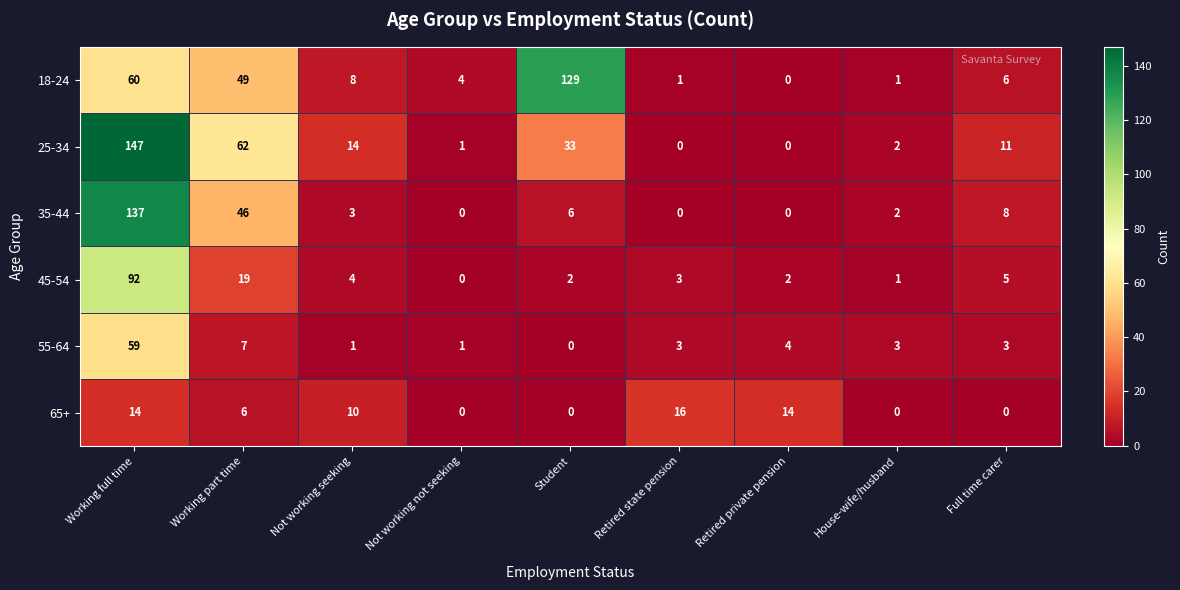

Which series has the largest total across all categories?

25-34